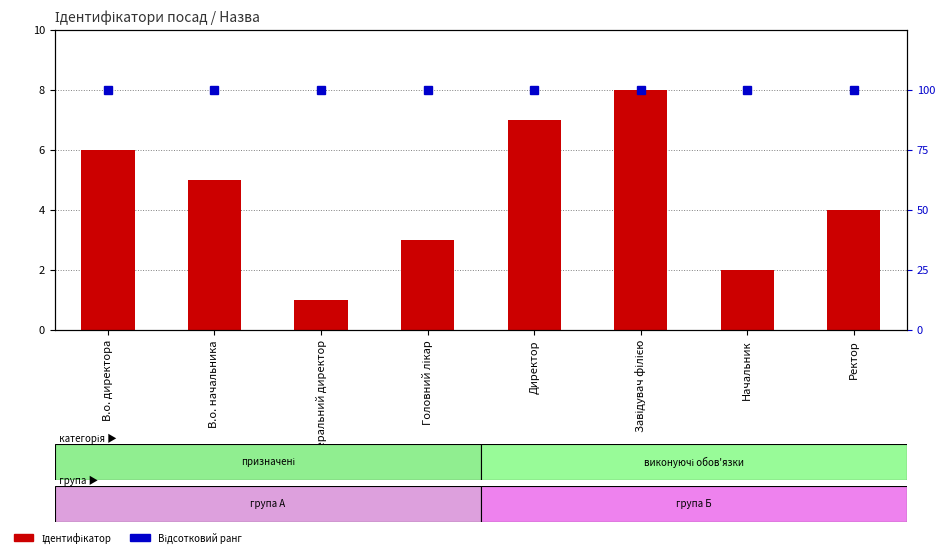

What position from the right is Директор?

4